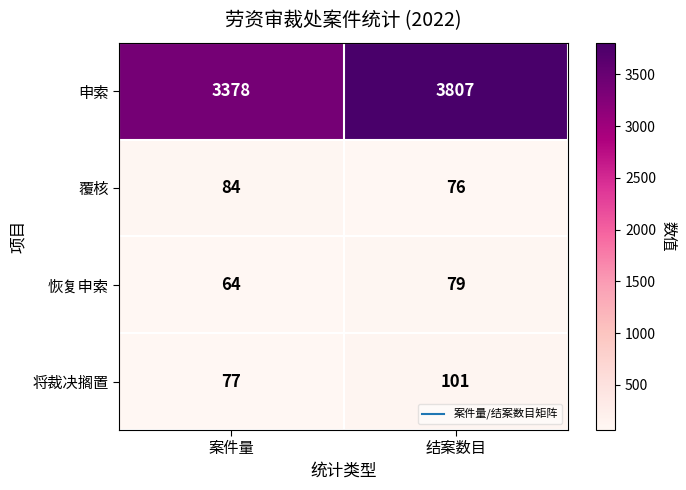

True or false: 申索 has a value of 5313 at 案件量.

False